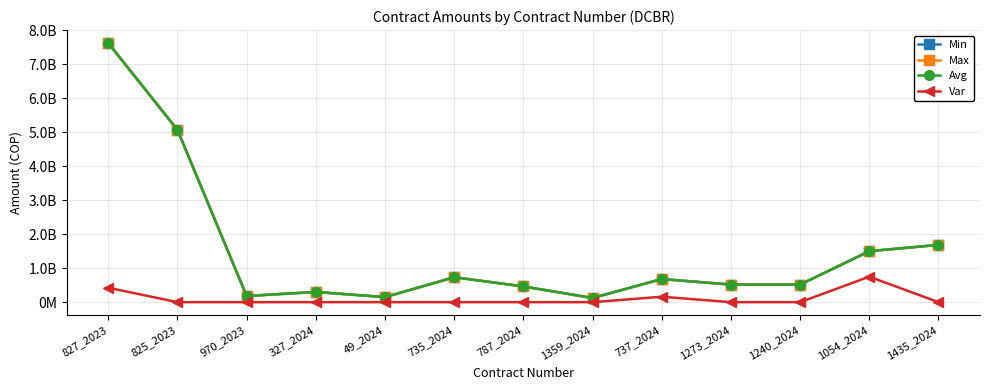

Is this an area chart (filled region under the line)?

No